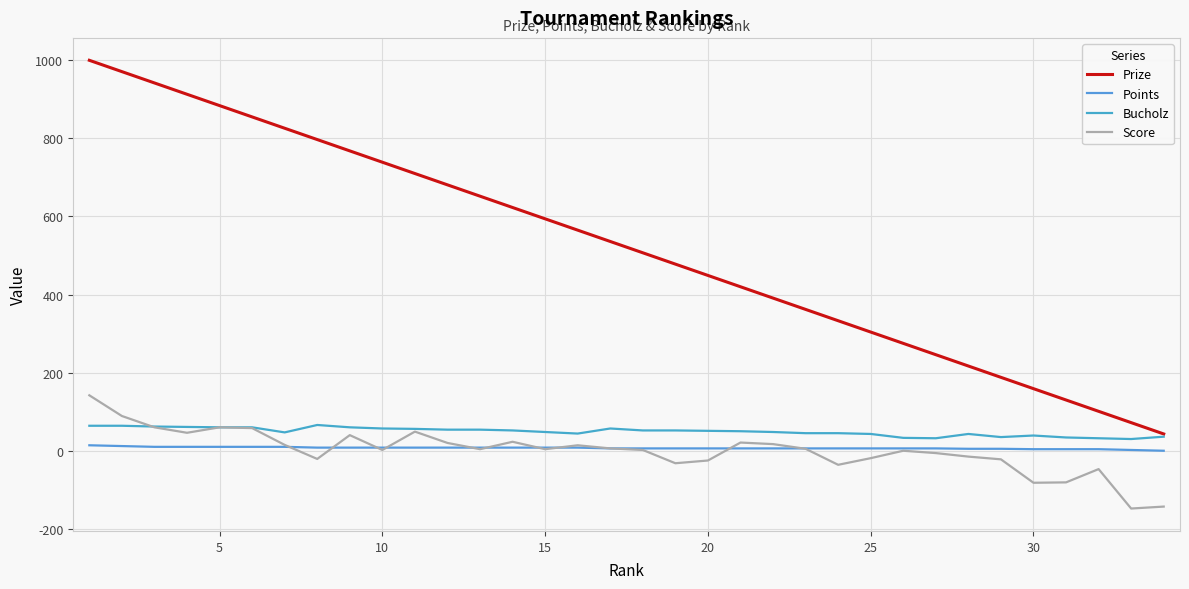

What is the value of the Prize point at the 9th from the left?

768